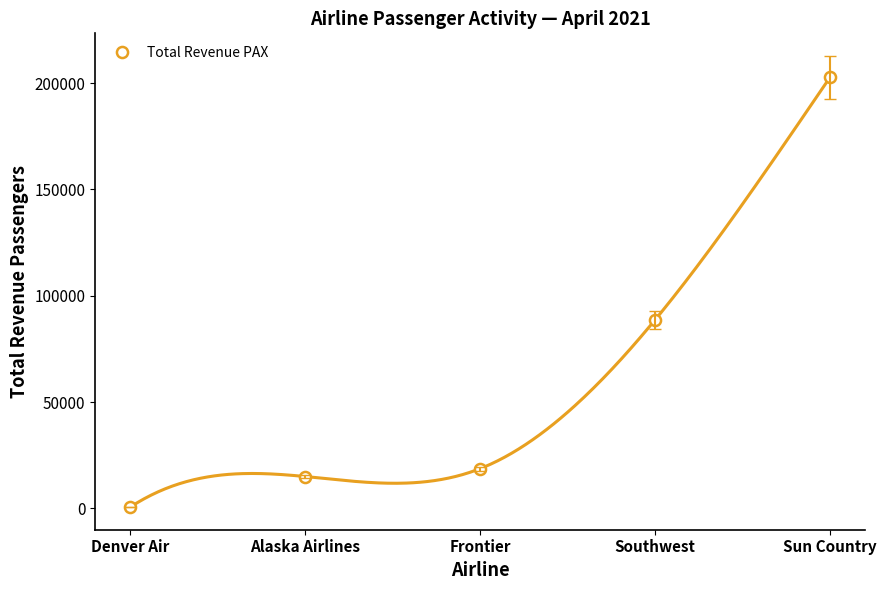

What is the label of the 1st point from the left?

Denver Air